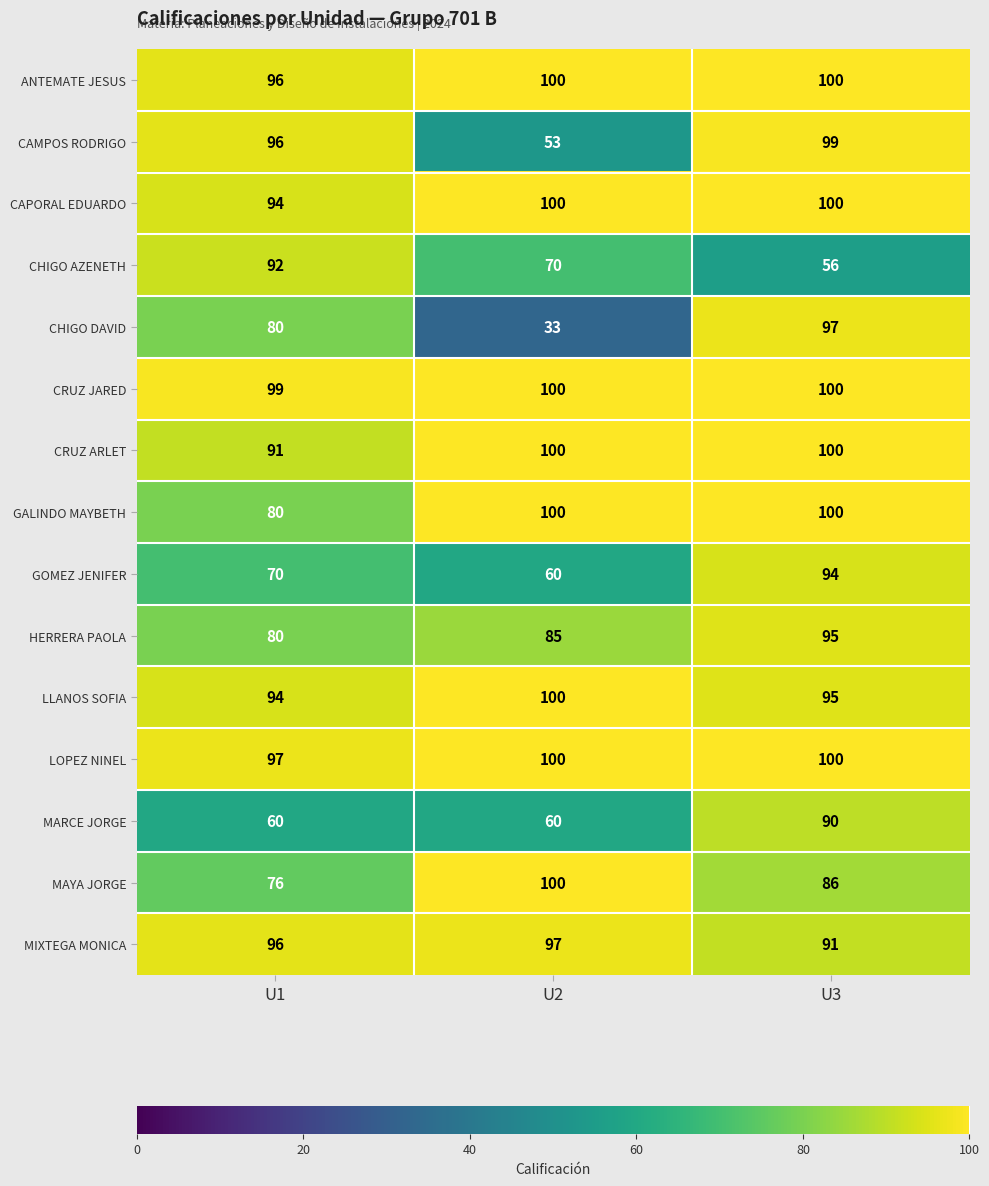

At which label does ANTEMATE JESUS reach its minimum?

U1